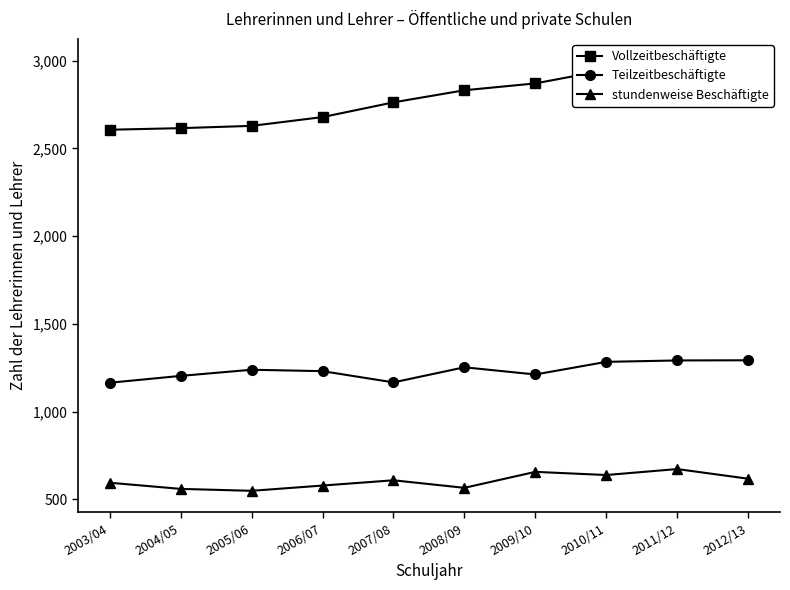

At which category is the sum across all series the highest?

2011/12